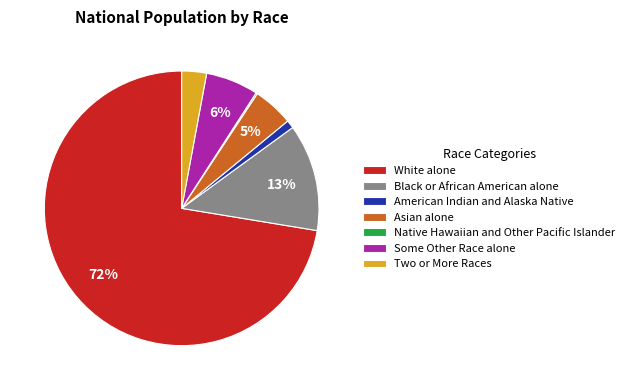

To the nearest percent, what is the difference between the Some Other Race alone and Two or More Races slice percentages?

3%